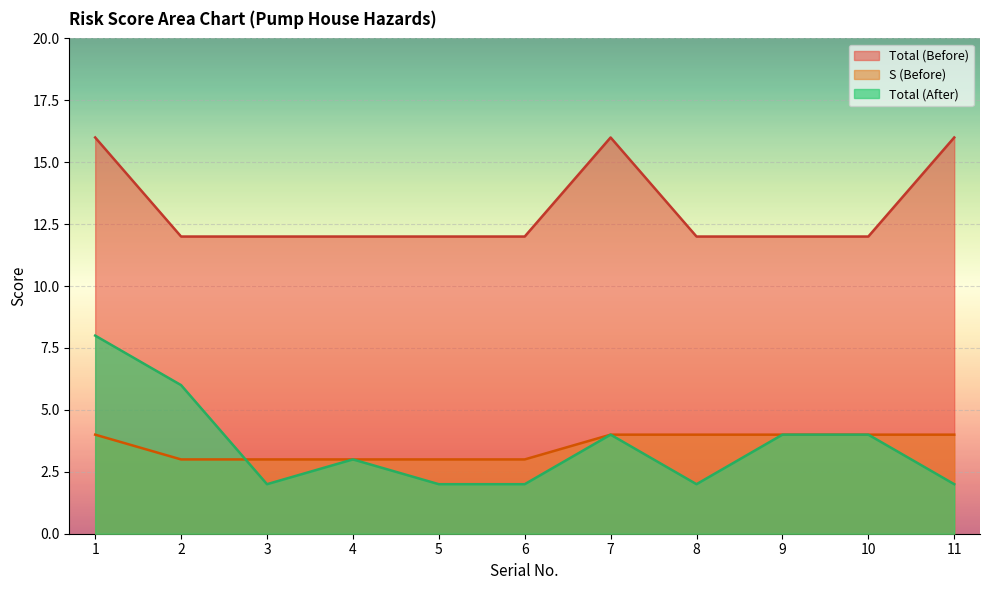

Reading left to right, what are all the values shown in this chart?

S (Before): 4	3	3	3	3	3	4	4	4	4	4
Total (Before): 16	12	12	12	12	12	16	12	12	12	16
Total (After): 8	6	2	3	2	2	4	2	4	4	2